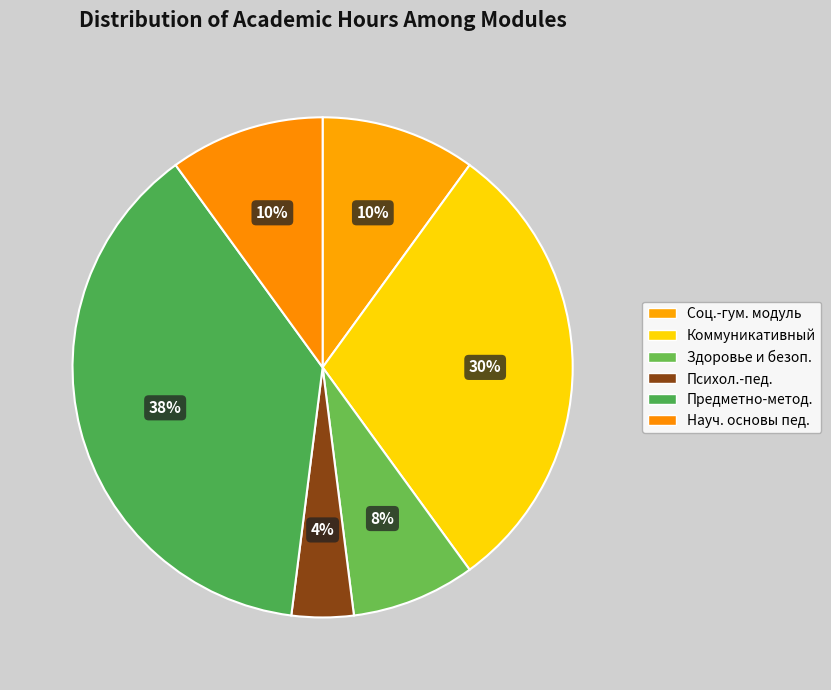

Count the number of slices in the pie.

6